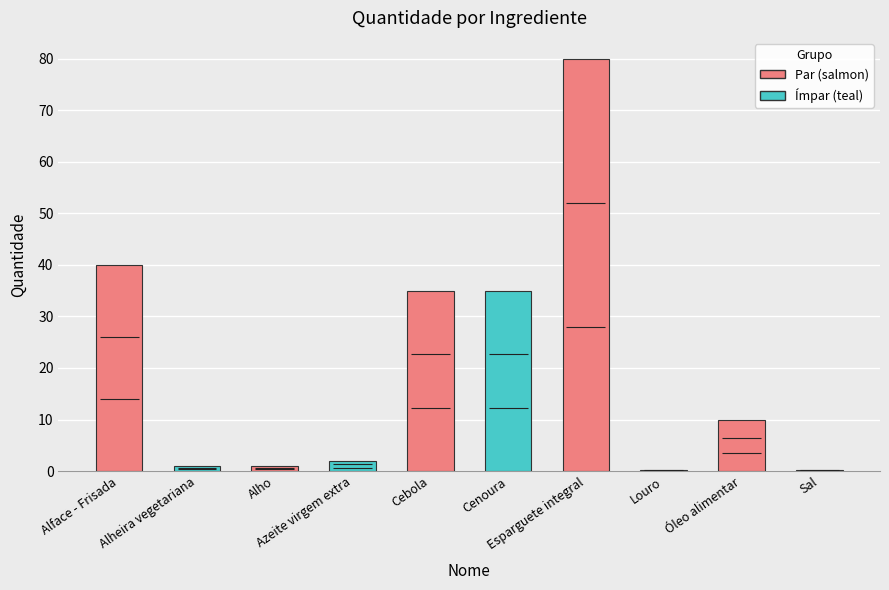

What is the label of the 6th bar from the right?

Cebola